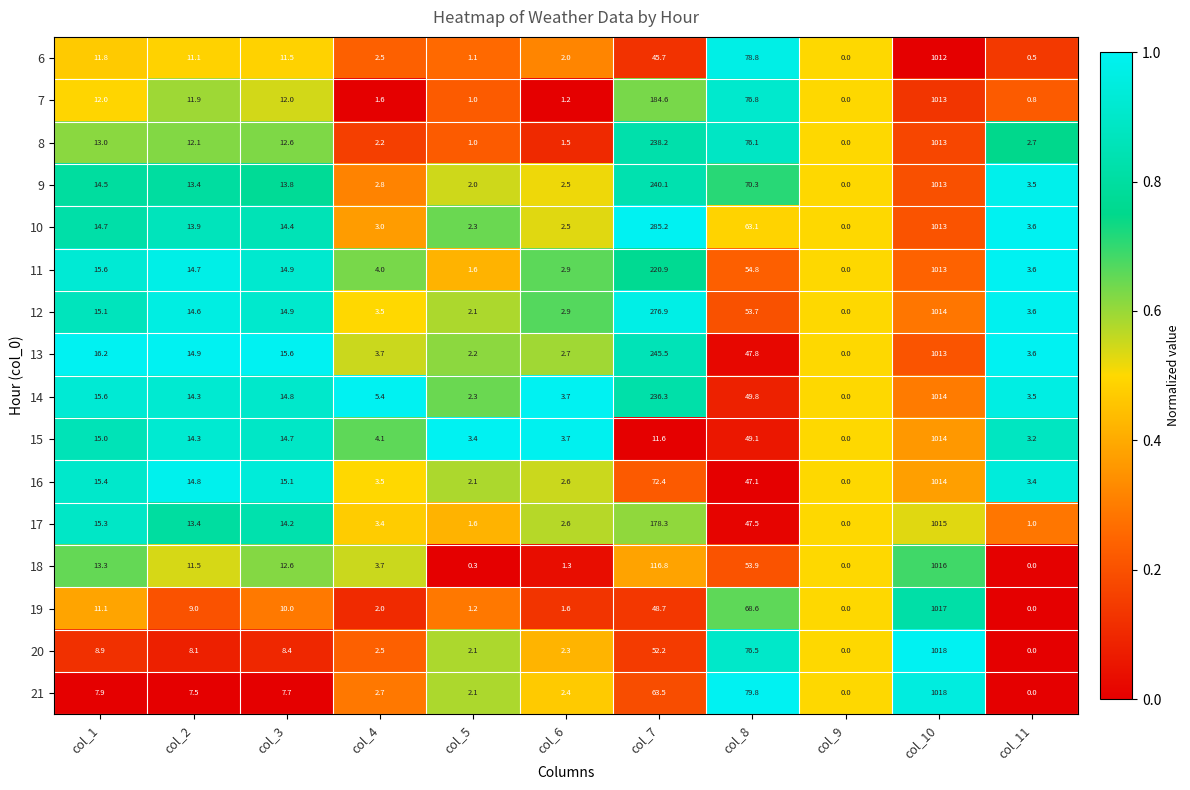

Where is 14 nearest to the value 507?

col_7